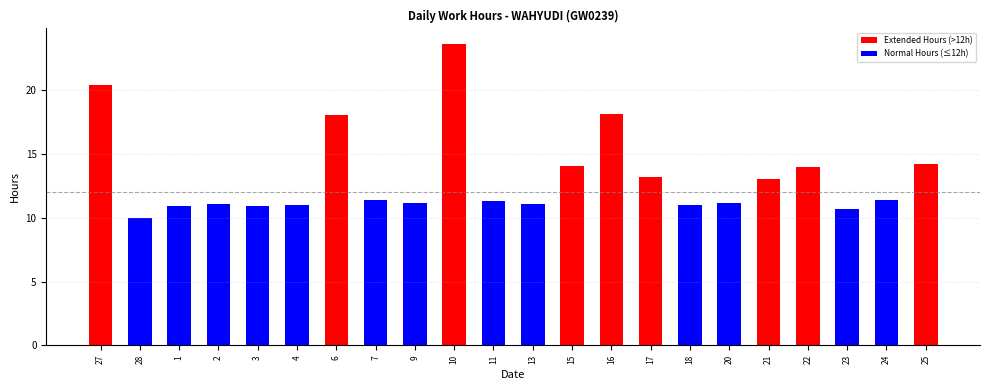

What position from the left is 3?

5